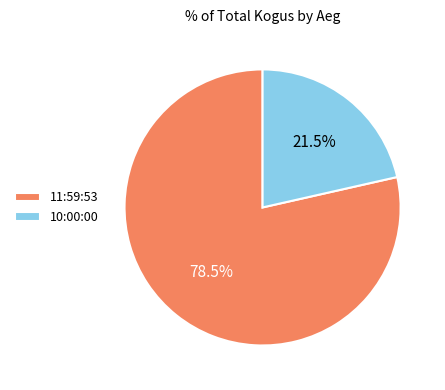

Rank the categories by value from lowest to highest.

10:00:00, 11:59:53